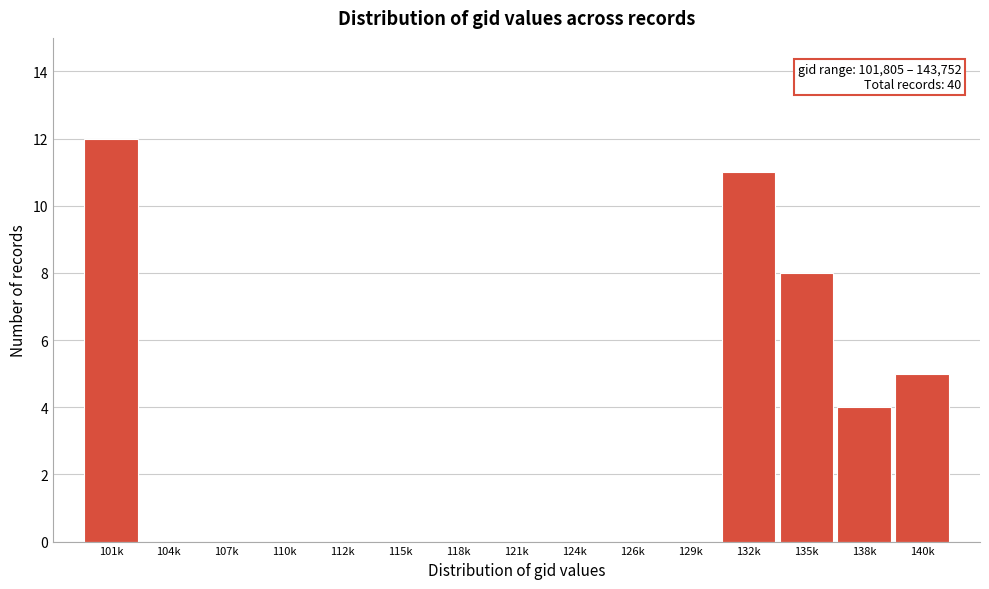

Reading left to right, extract all data points from this chart.

101k=12	104k=0	107k=0	110k=0	112k=0	115k=0	118k=0	121k=0	124k=0	126k=0	129k=0	132k=11	135k=8	138k=4	140k=5